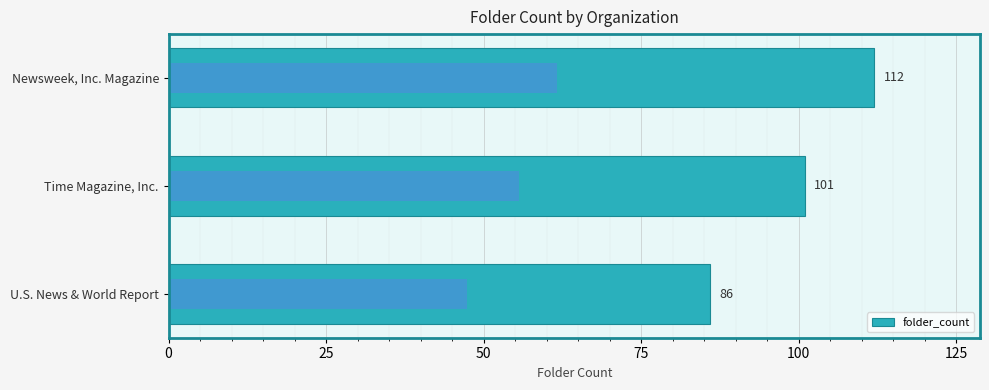

What is the difference between the maximum and second lowest values?

11